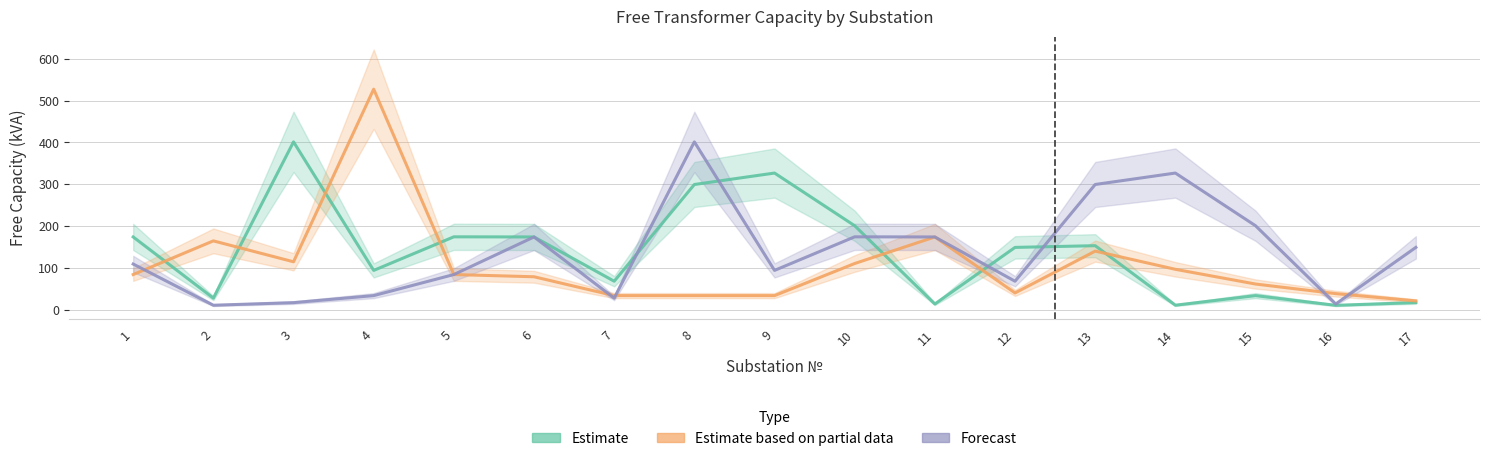

In Estimate based on partial data, how many points are lower than both neighbors (excluding endpoints)?

2